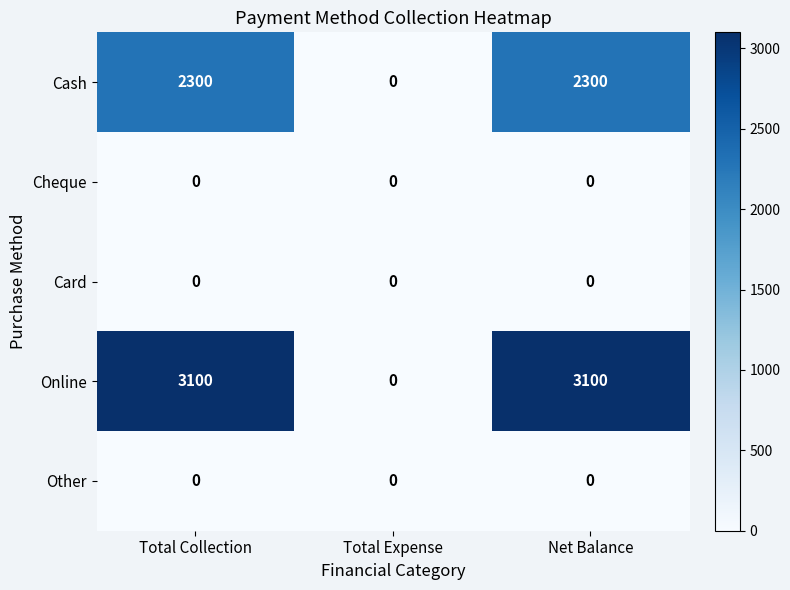

What is the difference between the Online values at Total Expense and Net Balance?

3100